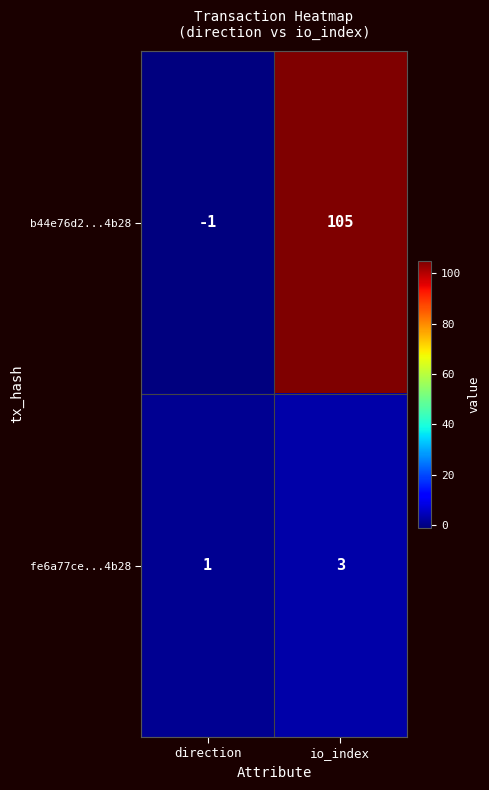

What is the sum of the b44e76d2...4b28 values at direction and io_index?

104